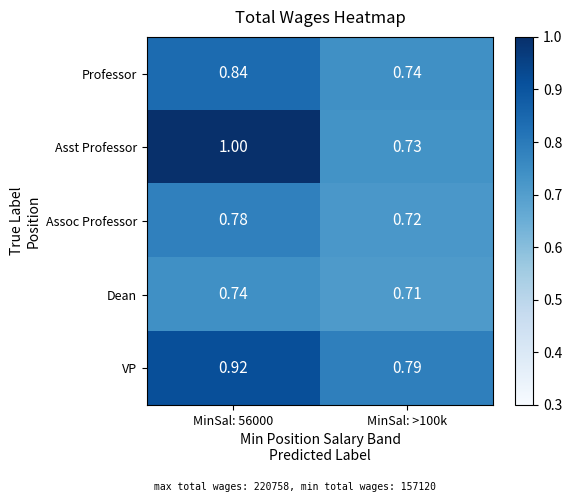

Which series has the largest range (max minus min)?

Asst Professor